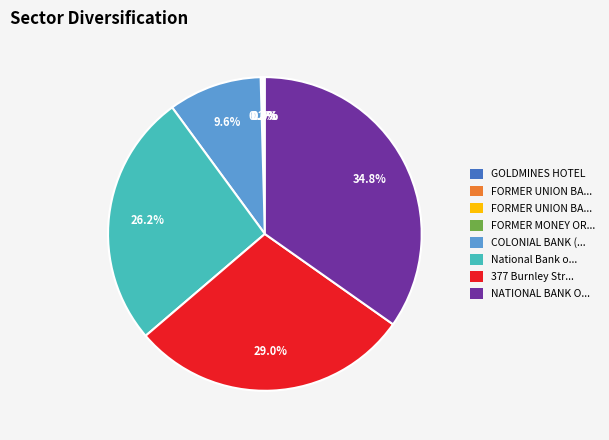

Is there any slice that represents more than half of the pie?

No